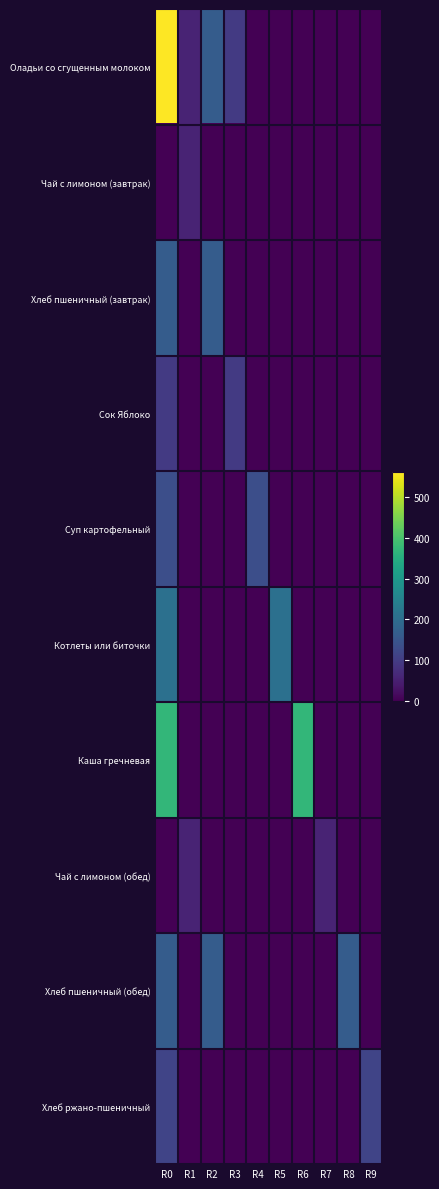

Which has a higher value, R8 or R9?

R8